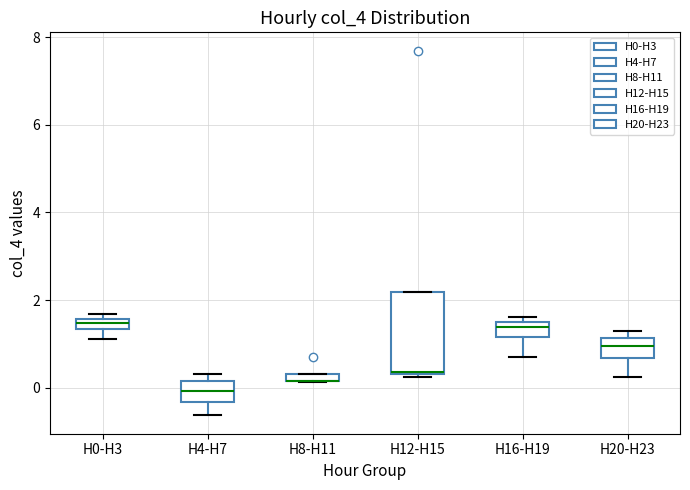

Where is the upper edge of the box for H8-H11 on the y-axis? The values are not printed on the chart, so give them approximately, as read against the axis.

0.4